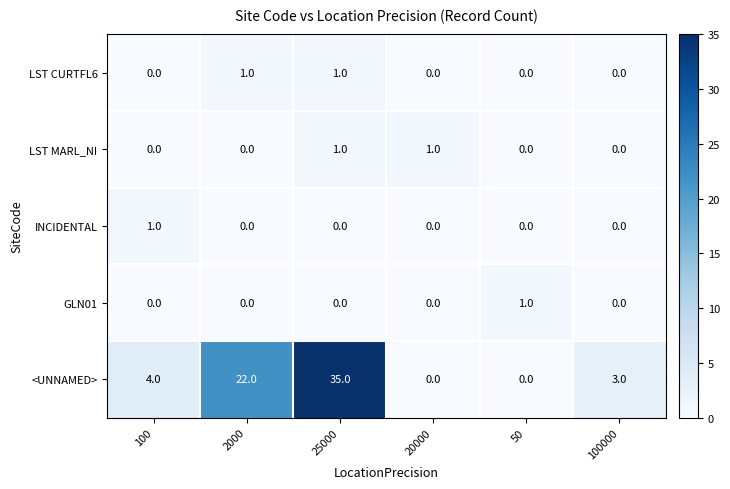

What is the highest value of the <UNNAMED> series?

35